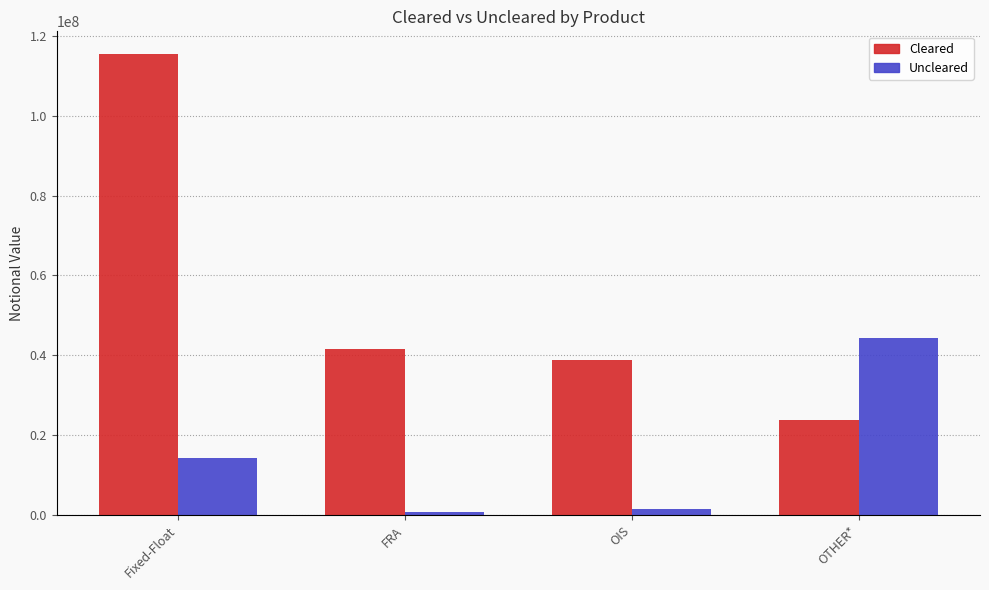

What is the value of the Cleared bar at the 1st from the left?

115397252